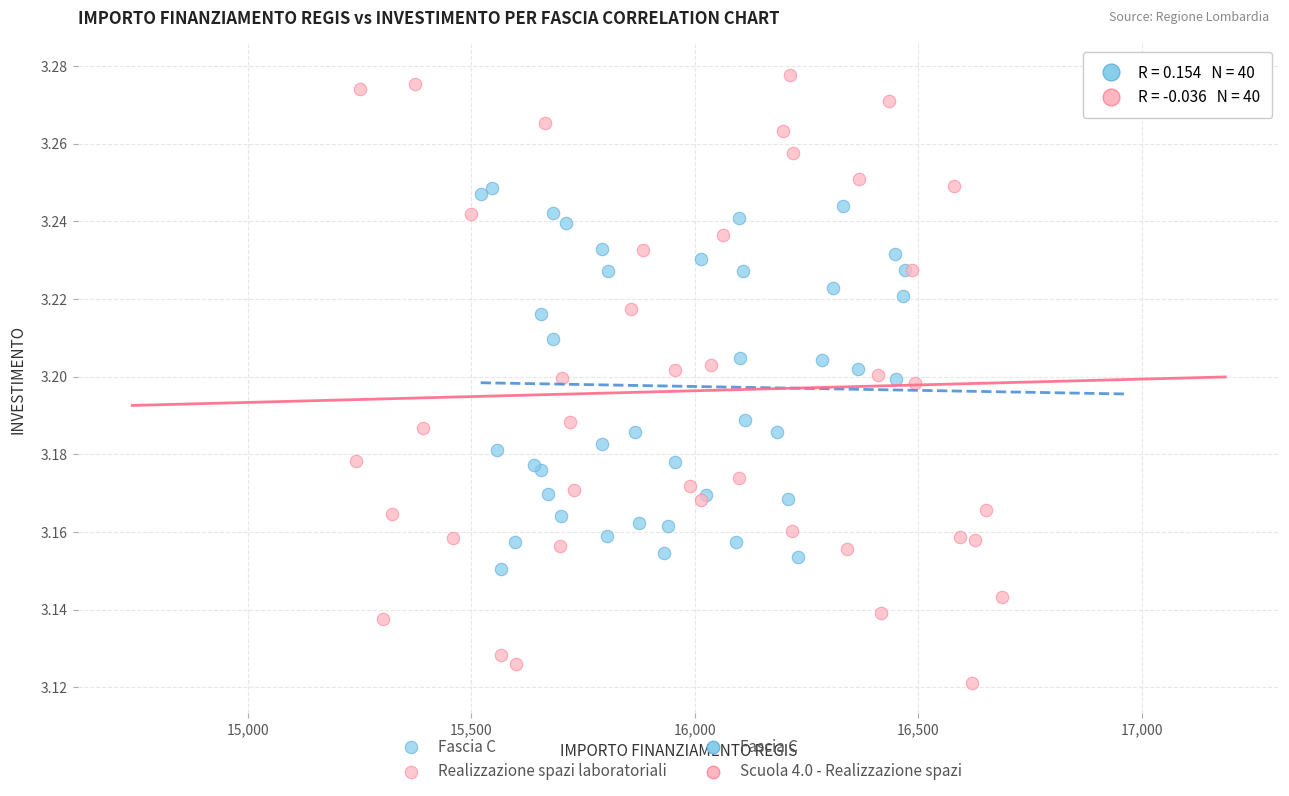

Which series reaches the minimum Y coordinate?

Realizzazione spazi laboratoriali